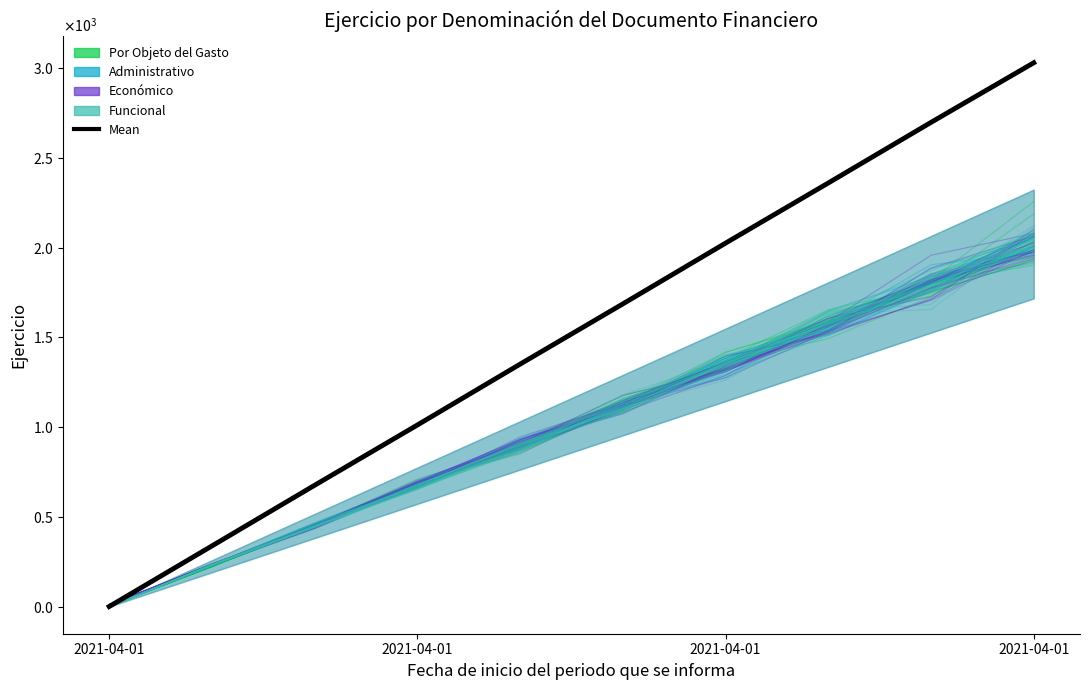

Is the value of Económico at 2021-04-01 greater than the value of Administrativo at 8?

No